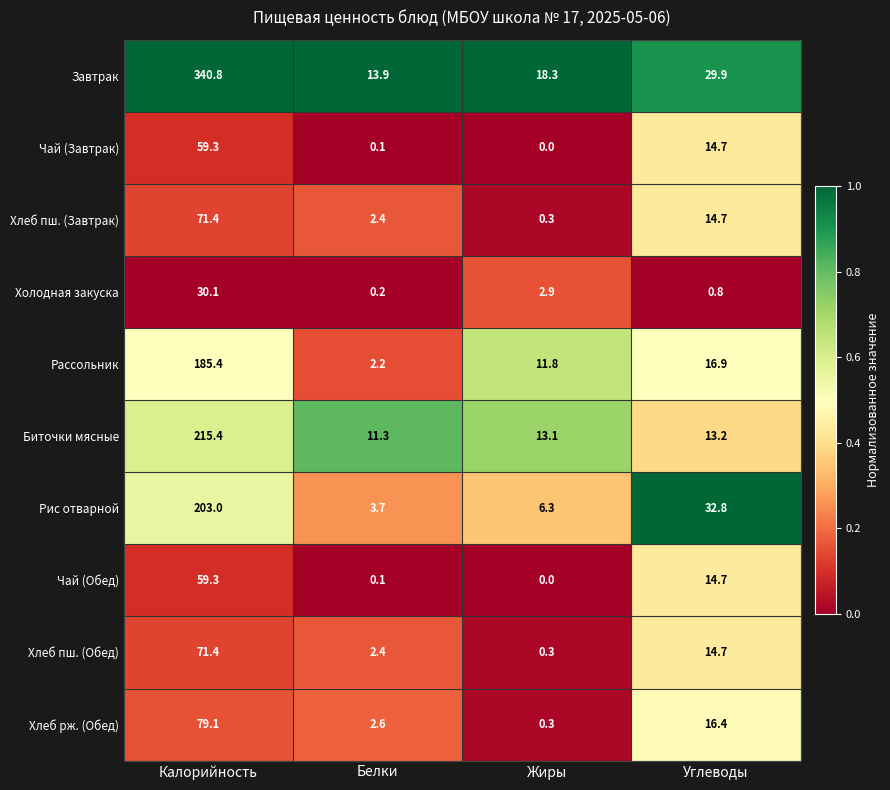

Where does the Холодная закуска series first go above 2?

Калорийность